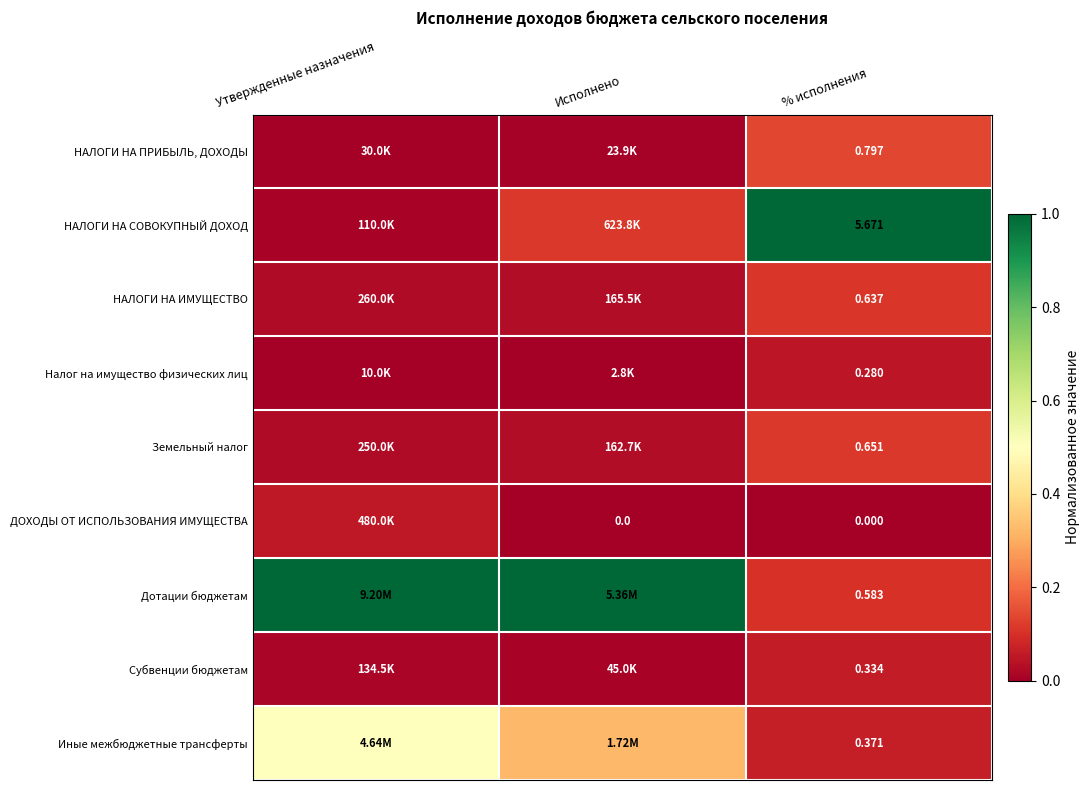

At % исполнения, list the series in order from smallest to largest.

ДОХОДЫ ОТ ИСПОЛЬЗОВАНИЯ ИМУЩЕСТВА, Налог на имущество физических лиц, Субвенции бюджетам, Иные межбюджетные трансферты, Дотации бюджетам, НАЛОГИ НА ИМУЩЕСТВО, Земельный налог, НАЛОГИ НА ПРИБЫЛЬ, ДОХОДЫ, НАЛОГИ НА СОВОКУПНЫЙ ДОХОД